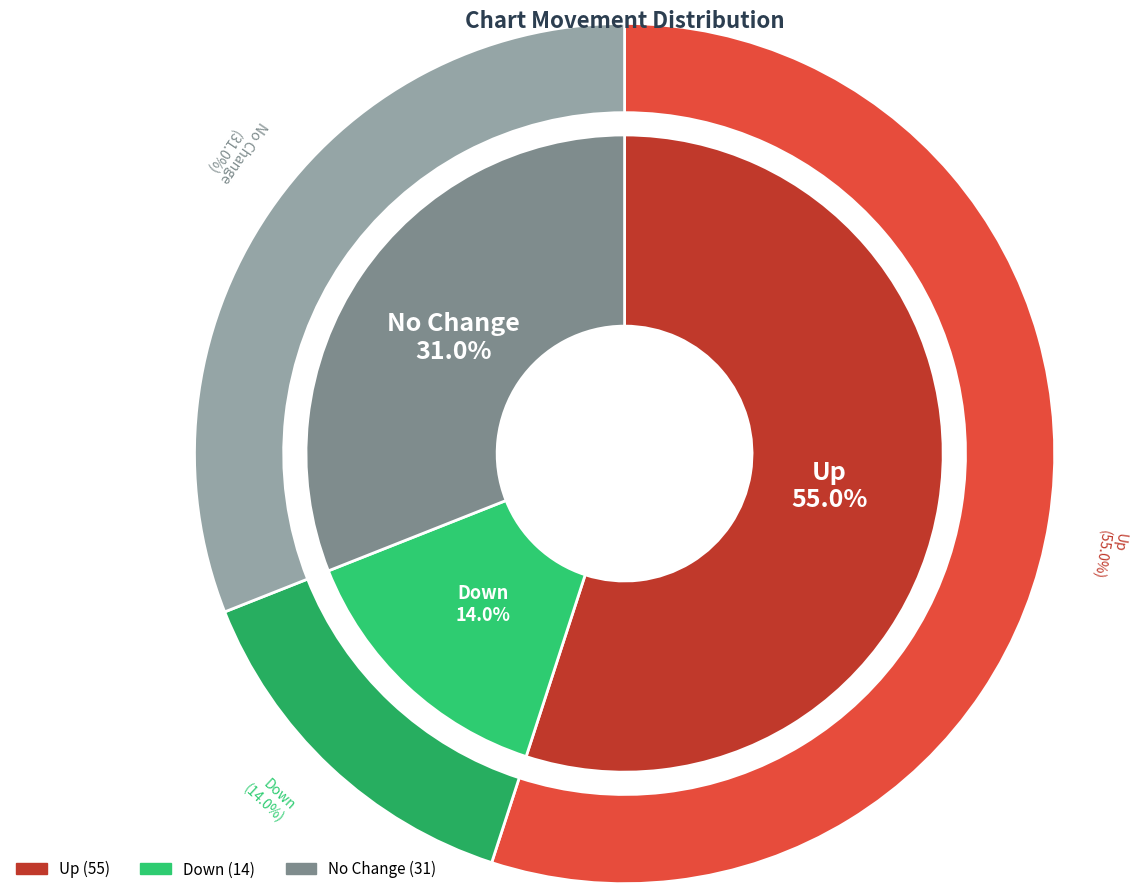

How much of the chart is everything except -?

69.0%